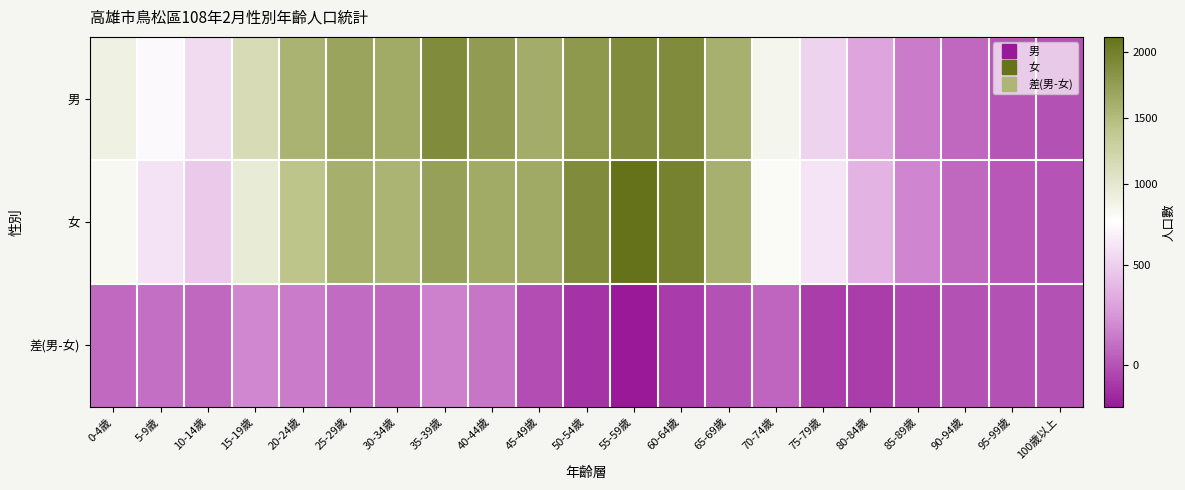

Reading right to left, what are all the values shown in this chart?

男: 100歲以上=0	95-99歲=12	90-94歲=75	85-89歲=151	80-84歲=310	75-79歲=519	70-74歲=833	65-69歲=1592	60-64歲=1896	55-59歲=1905	50-54歲=1791	45-49歲=1629	40-44歲=1770	35-39歲=1899	30-34歲=1643	25-29歲=1694	20-24歲=1573	15-19歲=1149	10-14歲=555	5-9歲=692	0-4歲=885
女: 100歲以上=3	95-99歲=17	90-94歲=80	85-89歲=187	80-84歲=382	75-79歲=596	70-74歲=766	65-69歲=1598	60-64歲=1982	55-59歲=2114	50-54歲=1901	45-49歲=1646	40-44歲=1644	35-39歲=1730	30-34歲=1566	25-29歲=1602	20-24歲=1425	15-19歲=960	10-14歲=477	5-9歲=588	0-4歲=802
差(男-女): 100歲以上=-3	95-99歲=-5	90-94歲=-5	85-89歲=-36	80-84歲=-72	75-79歲=-77	70-74歲=67	65-69歲=-6	60-64歲=-86	55-59歲=-209	50-54歲=-110	45-49歲=-17	40-44歲=126	35-39歲=169	30-34歲=77	25-29歲=92	20-24歲=148	15-19歲=189	10-14歲=78	5-9歲=104	0-4歲=83